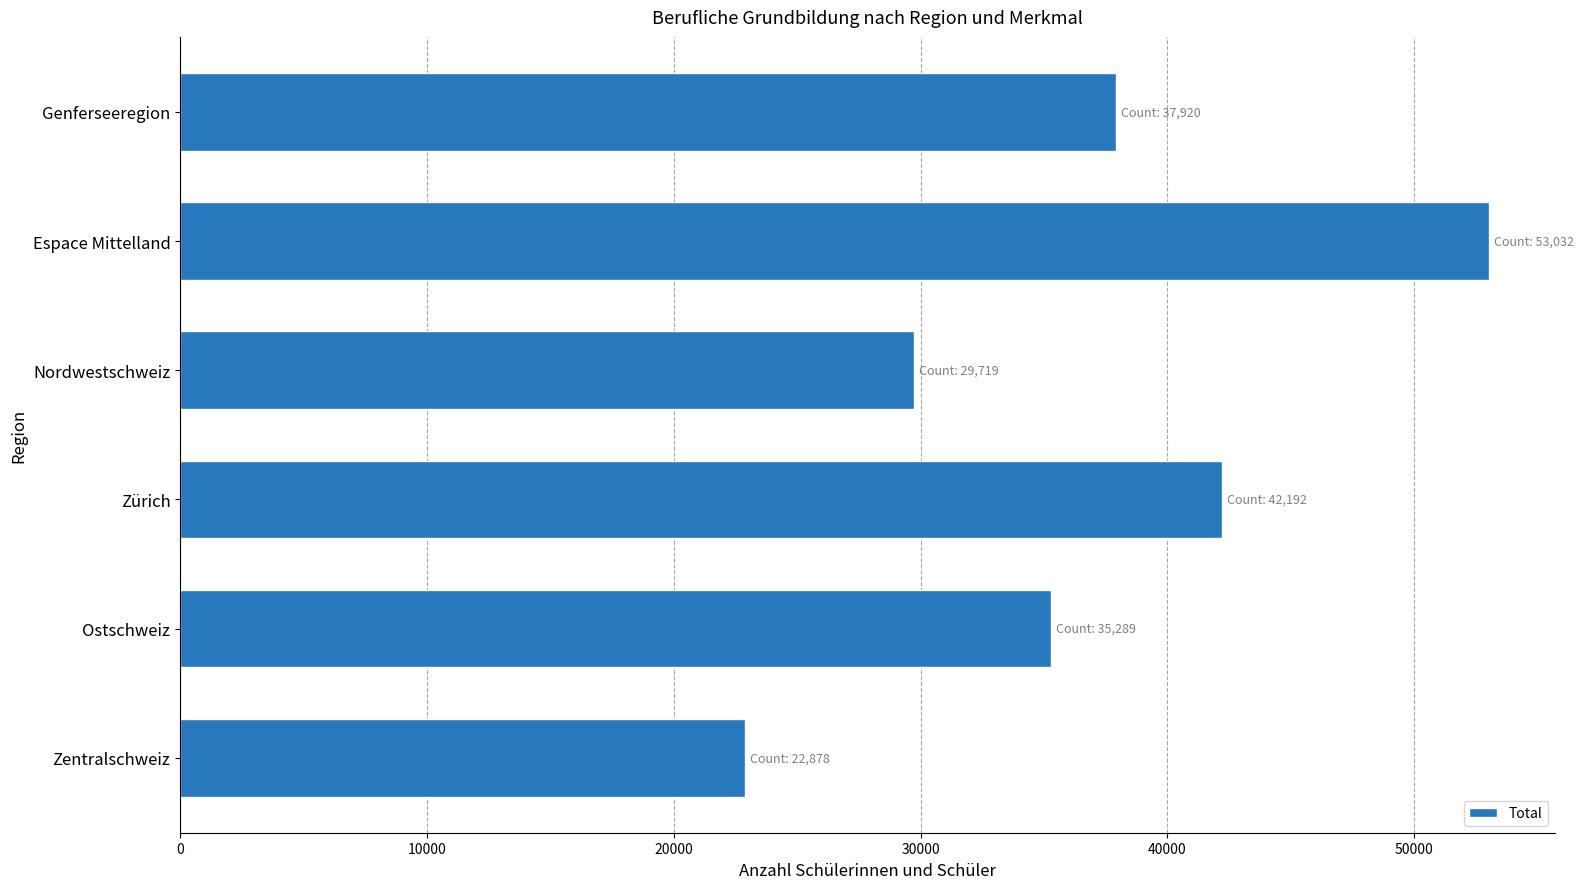

Reading top to bottom, list all the values displayed in this chart.

37920	53032	29719	42192	35289	22878